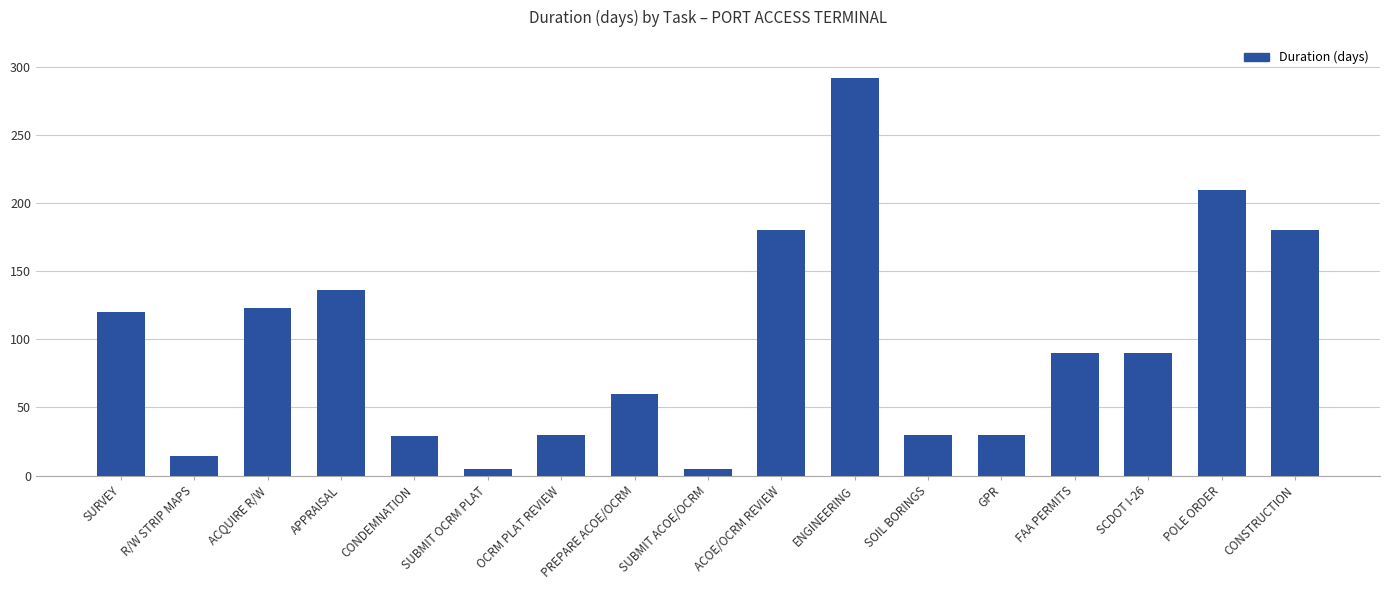

Count the number of data series in this chart.

1